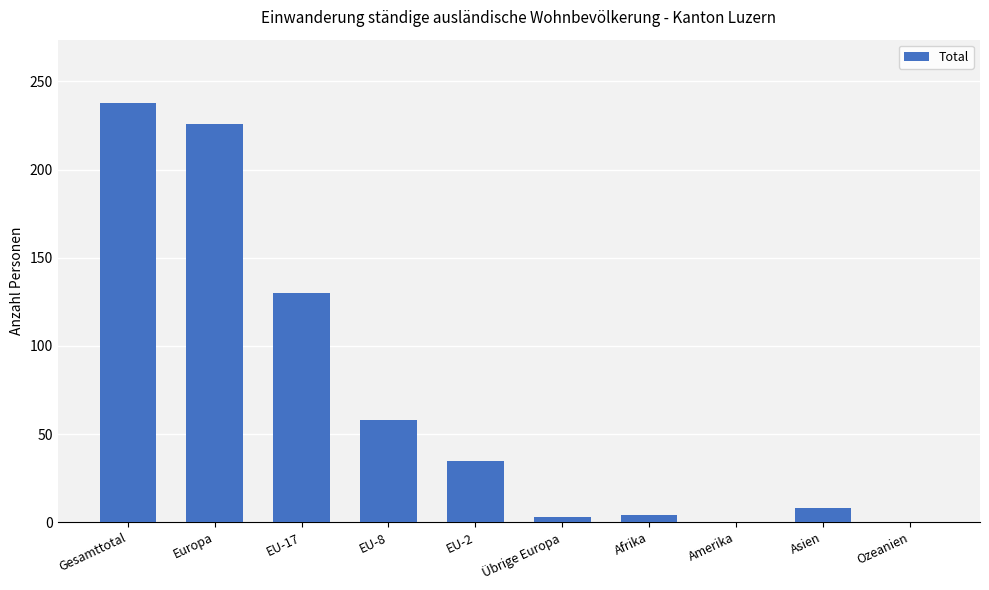

True or false: the data shows 8 at Asien.

True